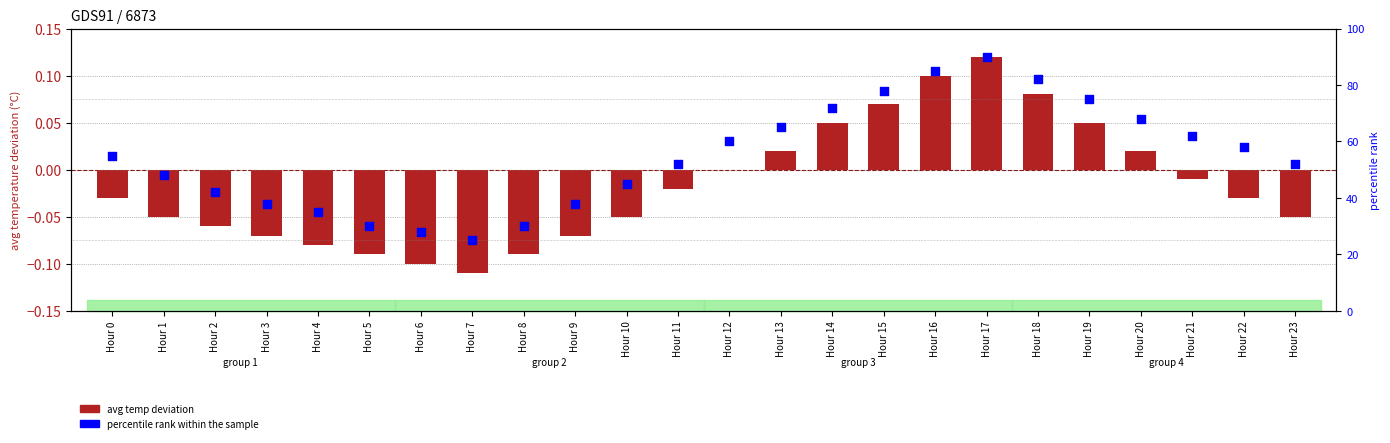

Which series has the largest Y range (max minus min)?

percentile rank within the sample